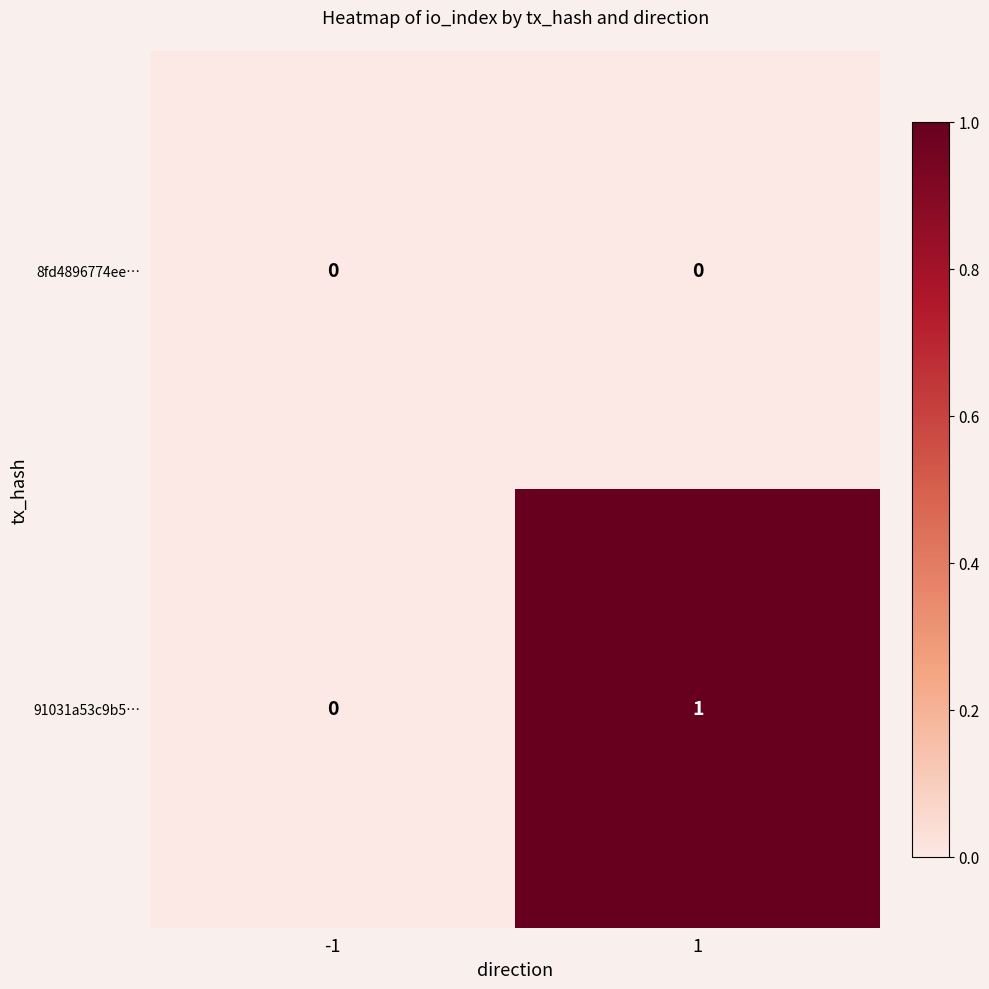

List the series in order of their peak value, lowest first.

8fd4896774ee…, 91031a53c9b5…